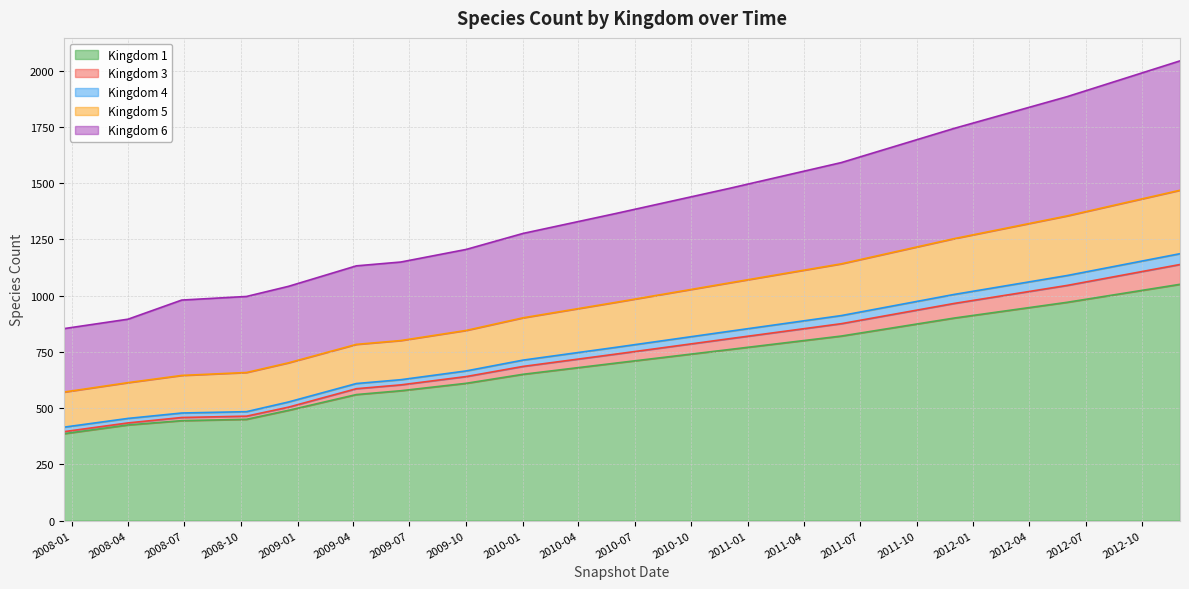

What is the difference between the highest and lowest values at 2009-06-17?

572